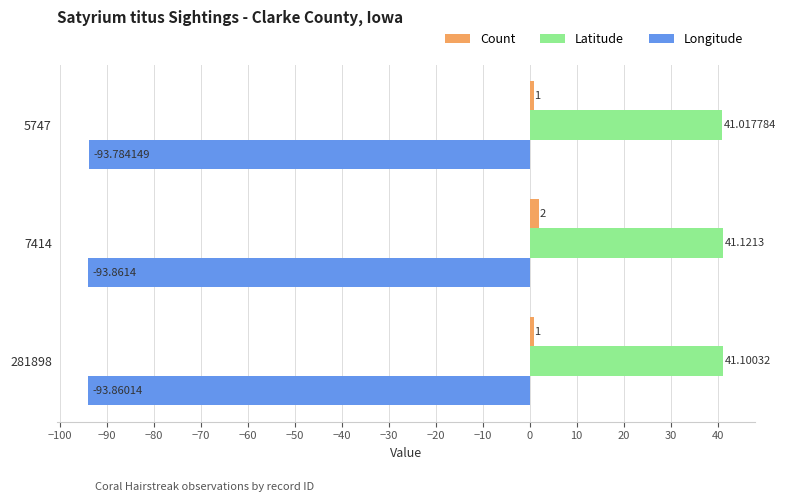

How many distinct data groups are displayed?

3